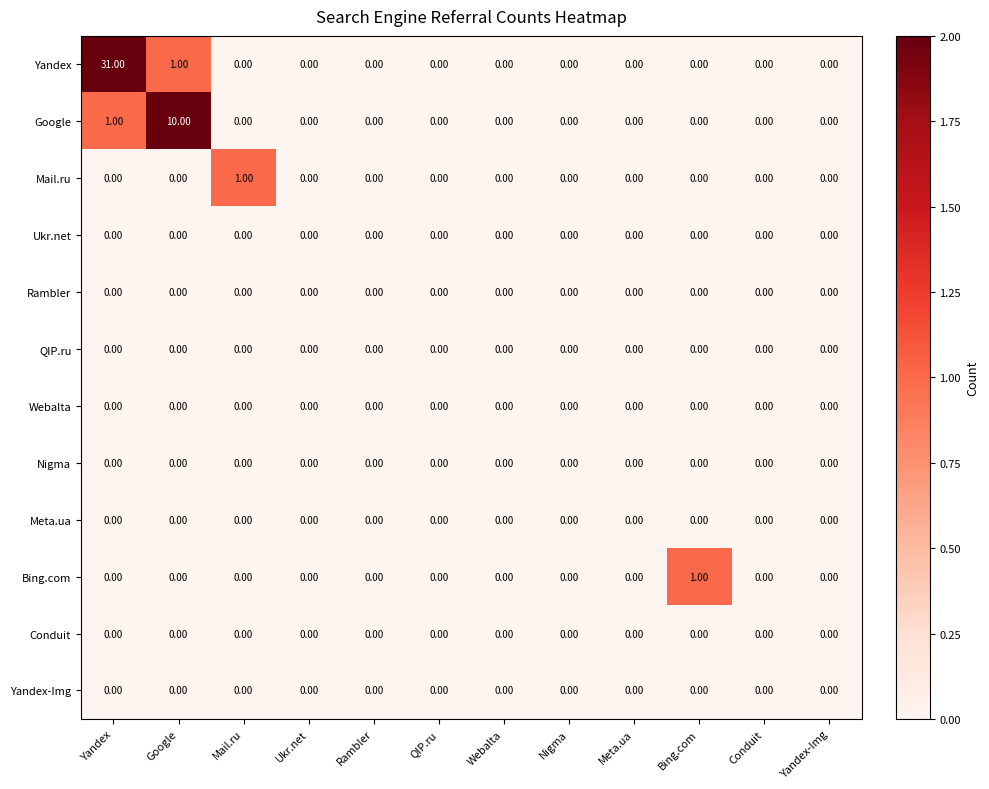

What is the difference between the highest and lowest values at Yandex?

31